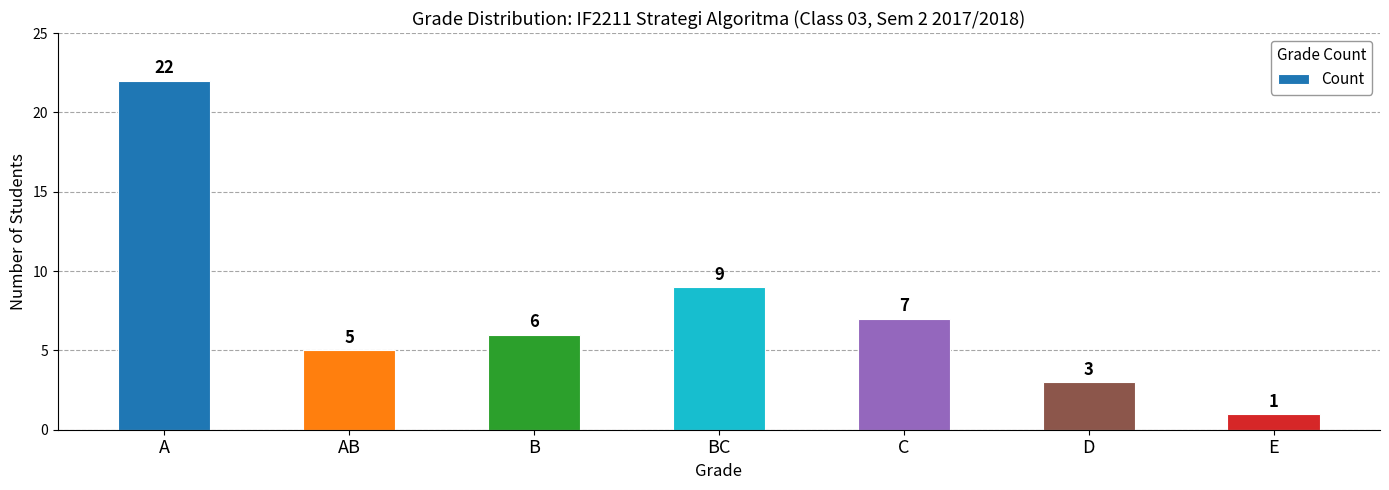

The chart shows a value of 1 at E. True or false?

True